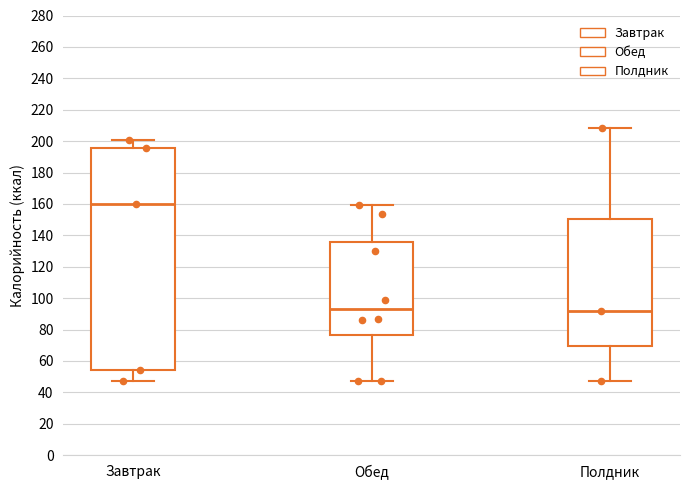

Comparing the boxes themselves (not the whiskers), which one is the tallest?

Завтрак